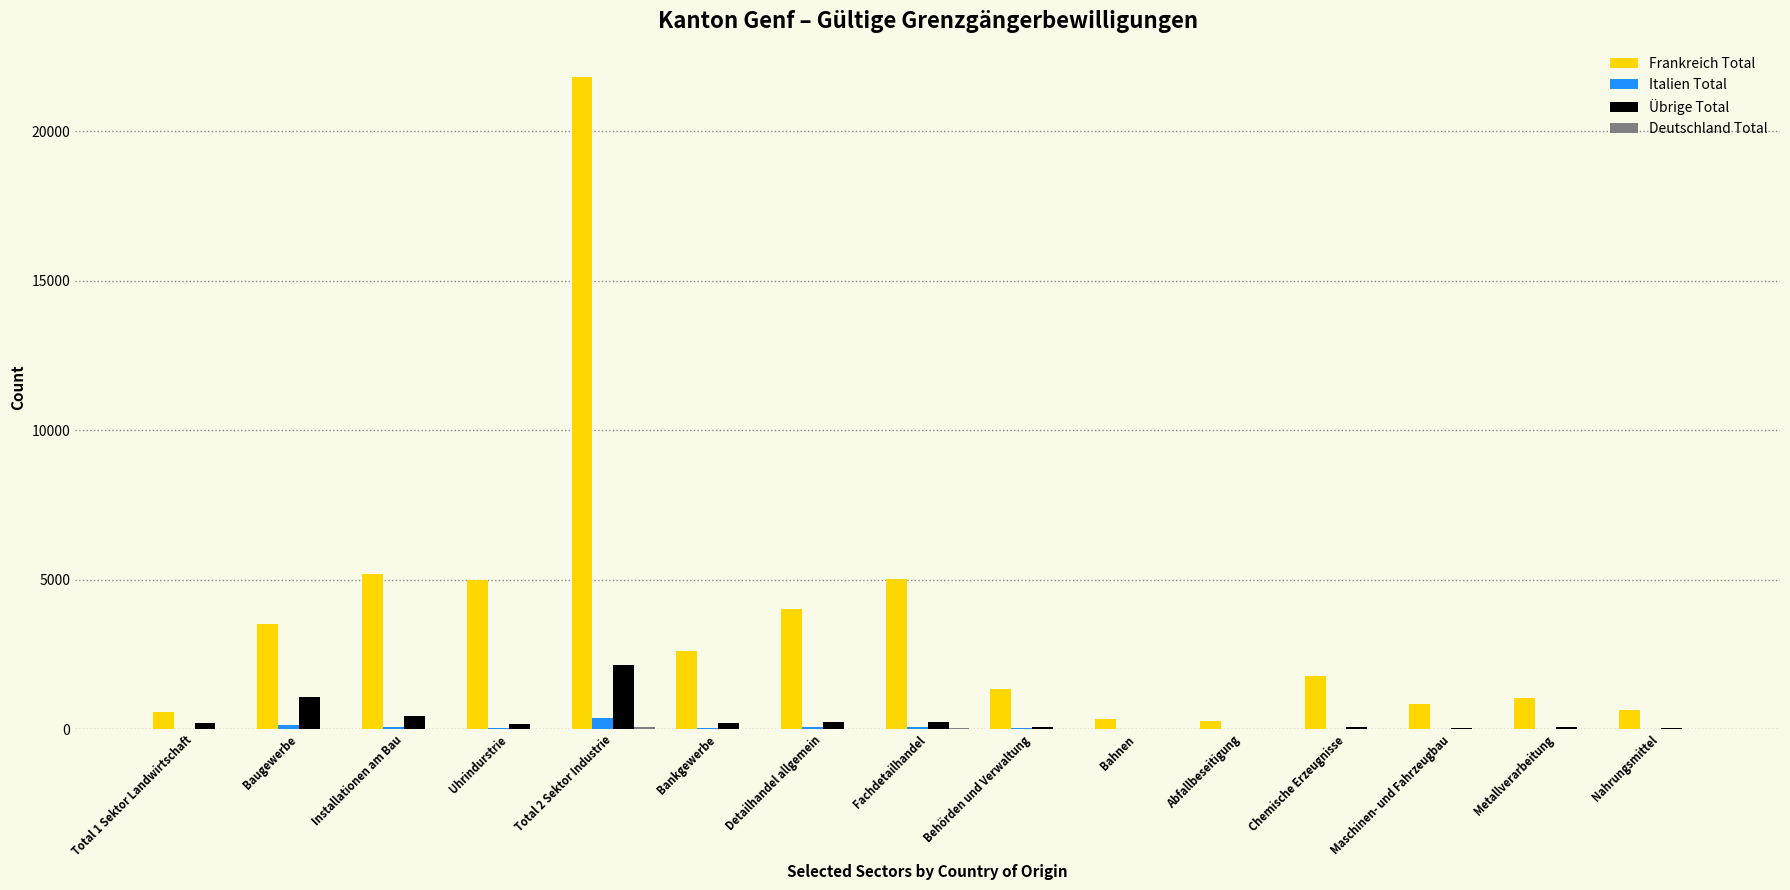

Which category has the highest value in the Italien Total series?

Total 2 Sektor Industrie